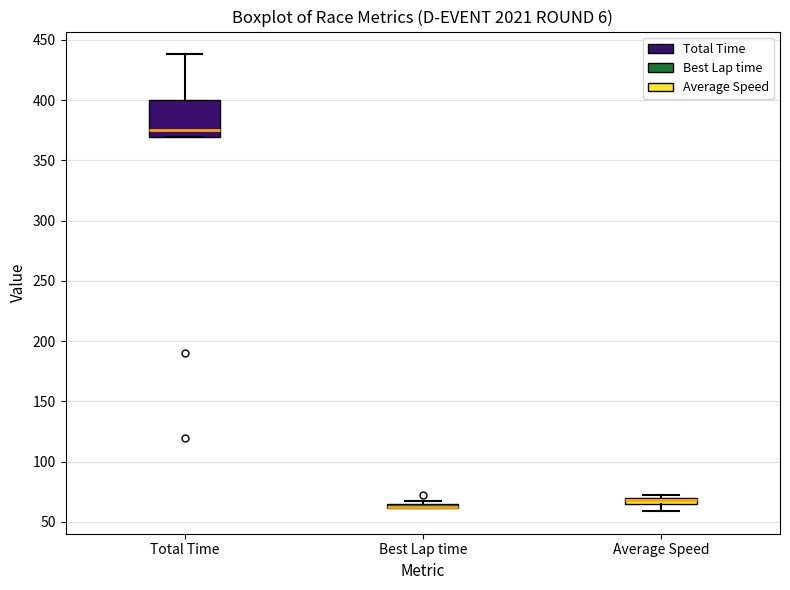

Which box is the tallest, from its lower edge to its upper edge?

Total Time